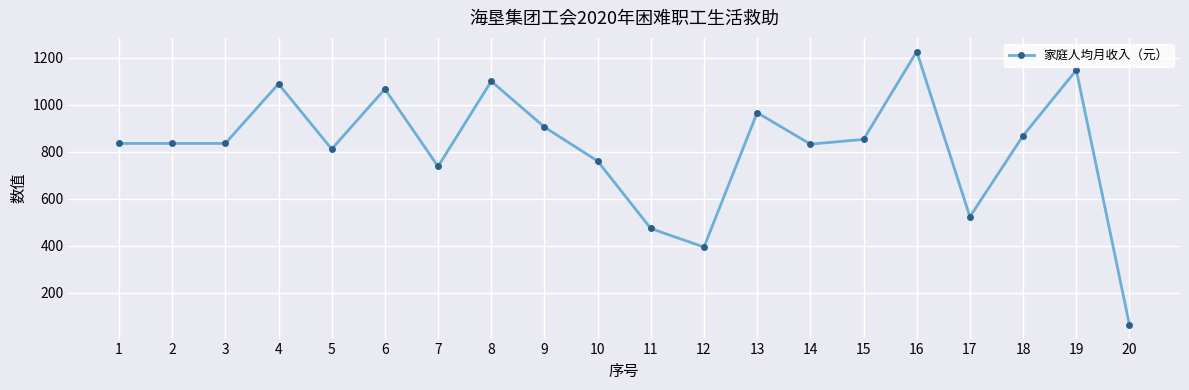

What is the difference between the values at 17 and 19?

624.0